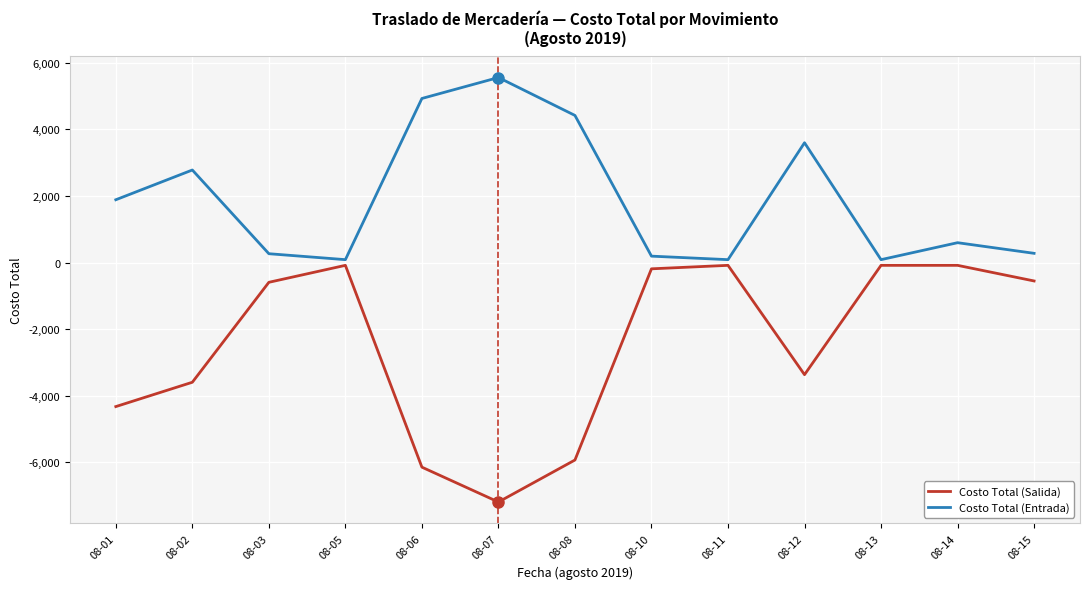

How many lines are shown in the chart?

2